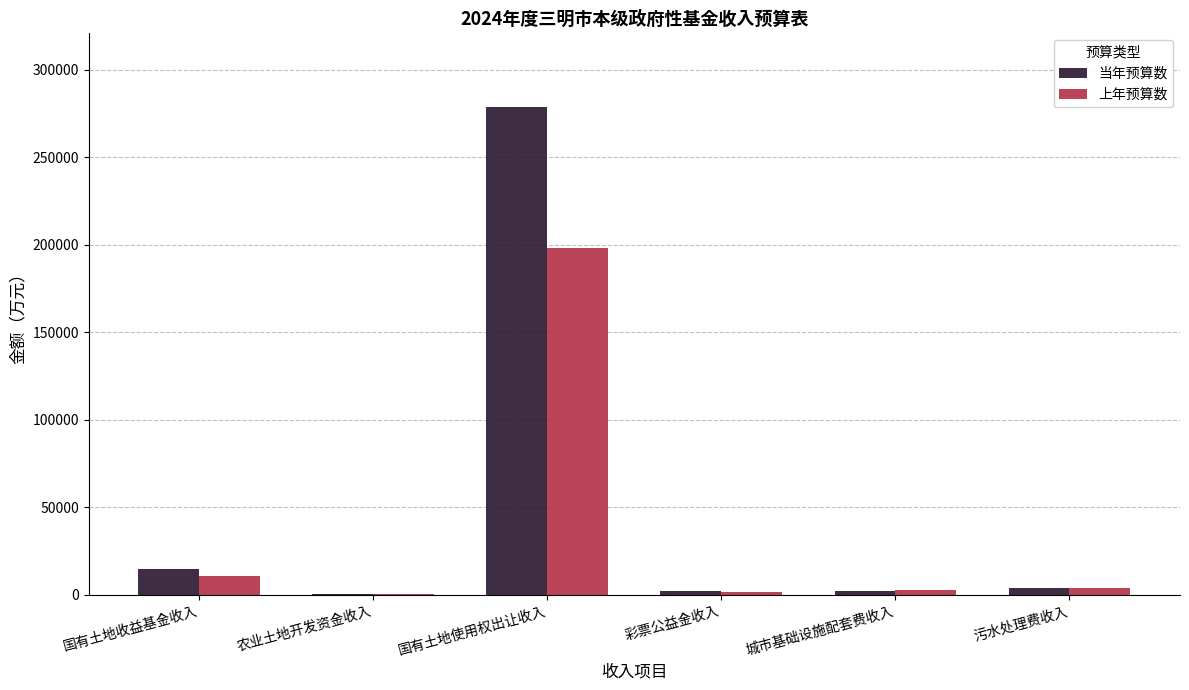

How many groups of bars are there?

6